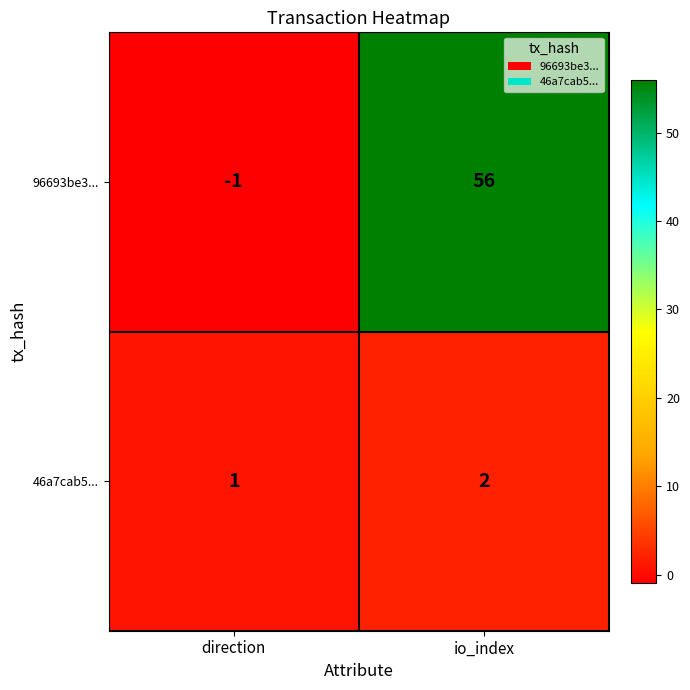

What is the minimum value shown in the chart?

-1